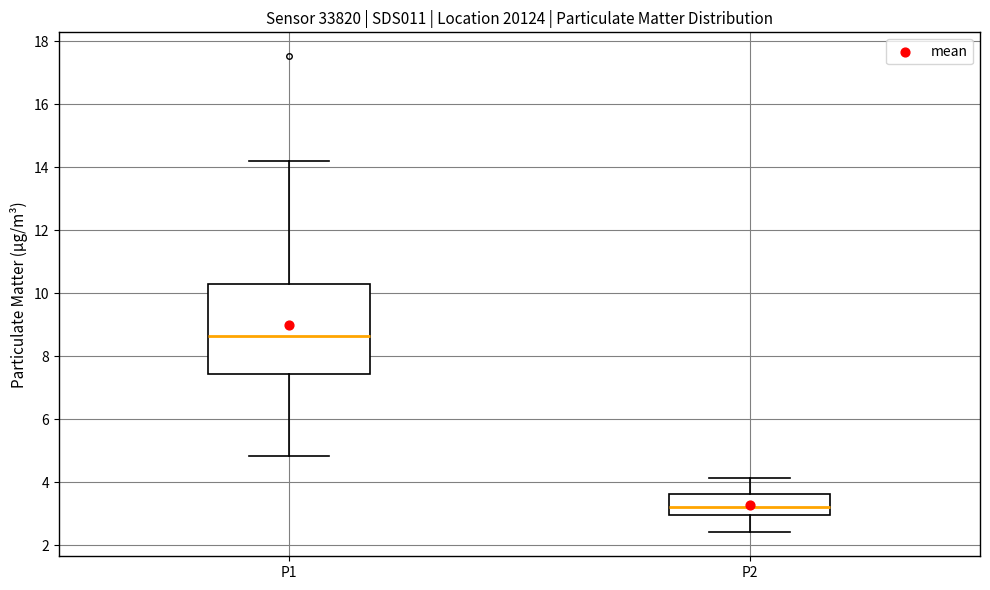

Reading left to right, read every box against the y-axis: the position of its median line, the range the box covers, and the ends of its whiskers. The values are not printed on the chart, so give them approximately, as read against the axis.

P1: median 8.6, box 7.4 to 10.2, whiskers 4.8 to 14.2
P2: median 3.2, box 3.0 to 3.6, whiskers 2.4 to 4.2